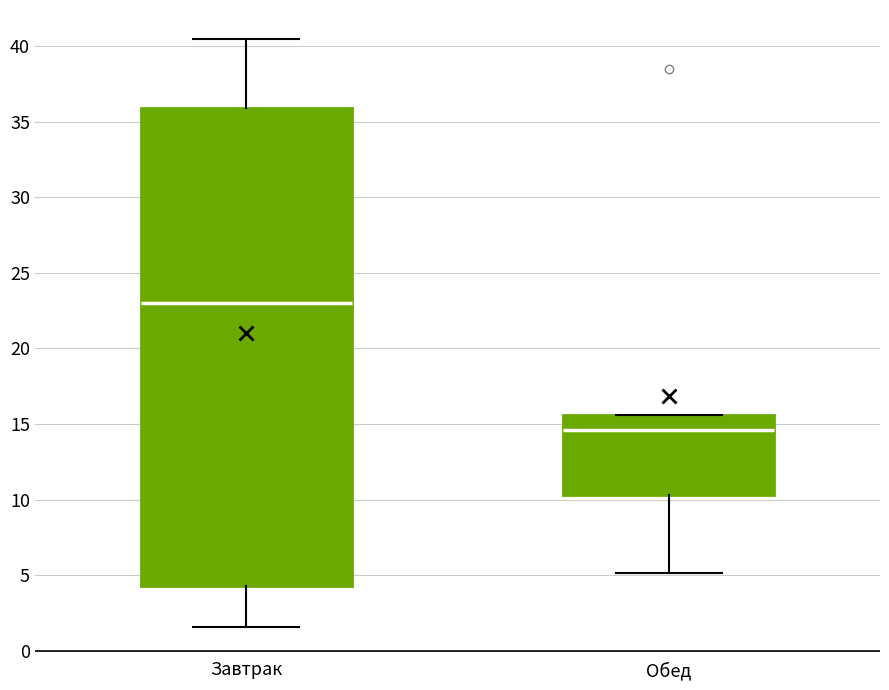

Reading left to right, transcribe this box plot: for each box, give where its median line is, the range the box spans, and where its two whiskers end, as read against the y-axis. The values are not printed on the chart, so give them approximately, as read against the axis.

Завтрак: median 23.0, box 4.5 to 36.0, whiskers 1.5 to 40.5
Обед: median 14.5, box 10.5 to 15.5, whiskers 5.0 to 15.5